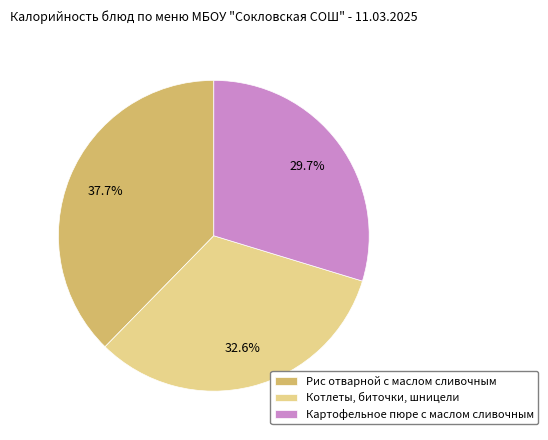

Which slice is the largest?

Рис отварной с маслом сливочным